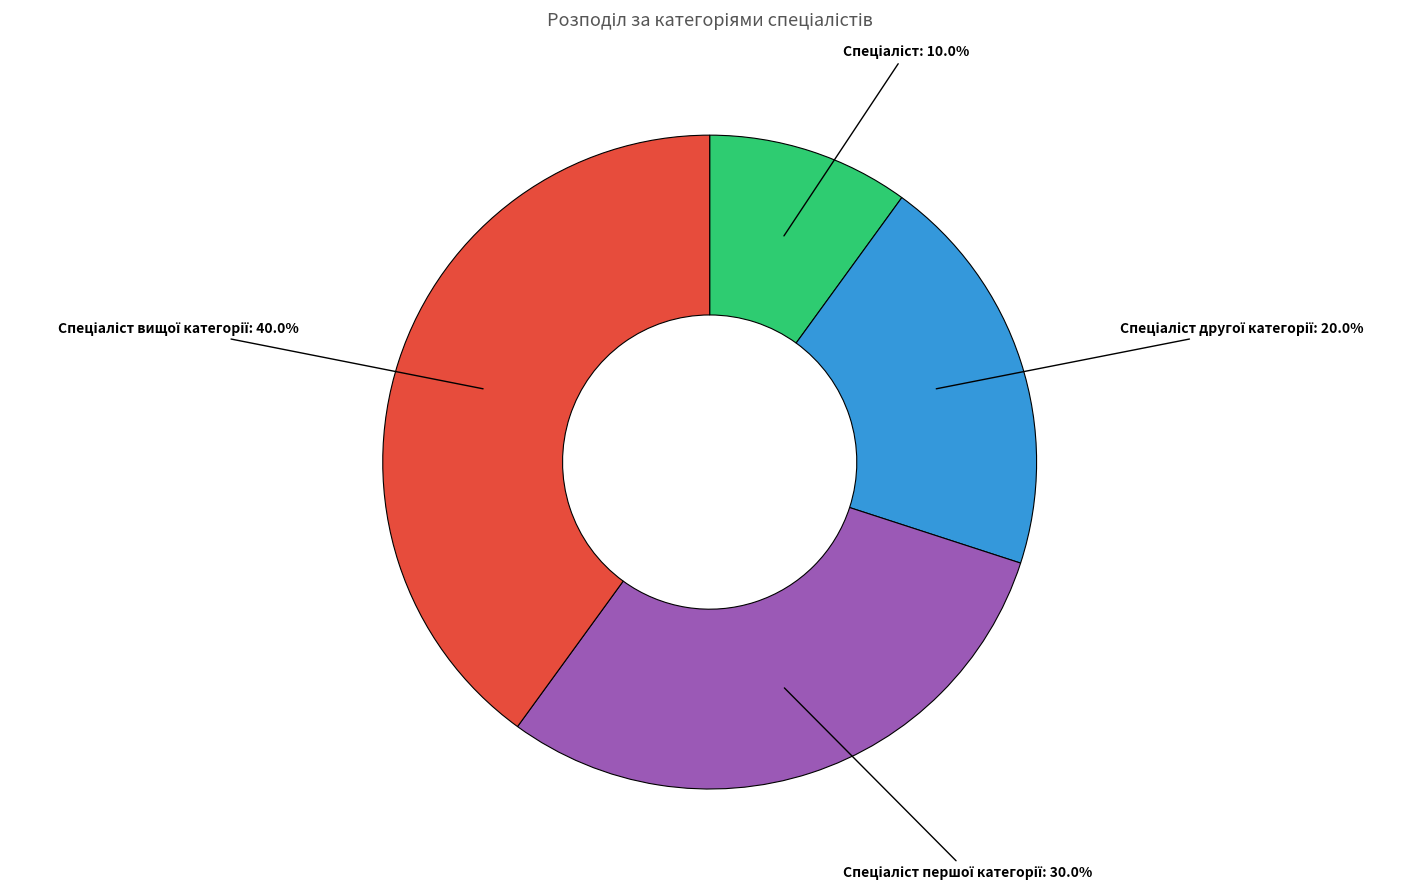

Is there a majority slice in this chart?

No